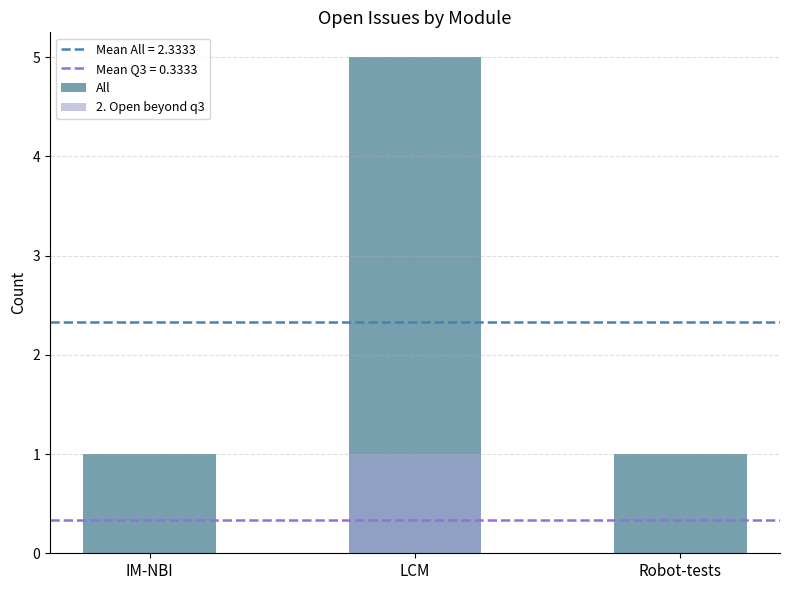

What is the value of the All bar at the 2nd from the left?

5